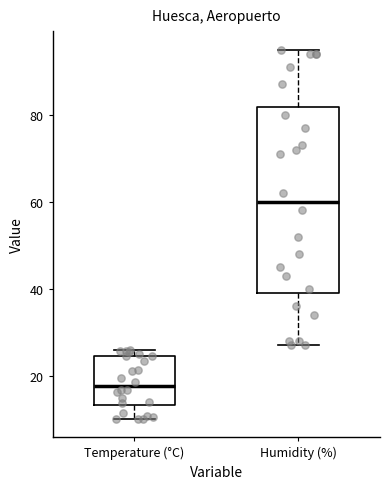

Where does the median line of the box for Humidity (%) sit on the y-axis? The values are not printed on the chart, so give them approximately, as read against the axis.

60